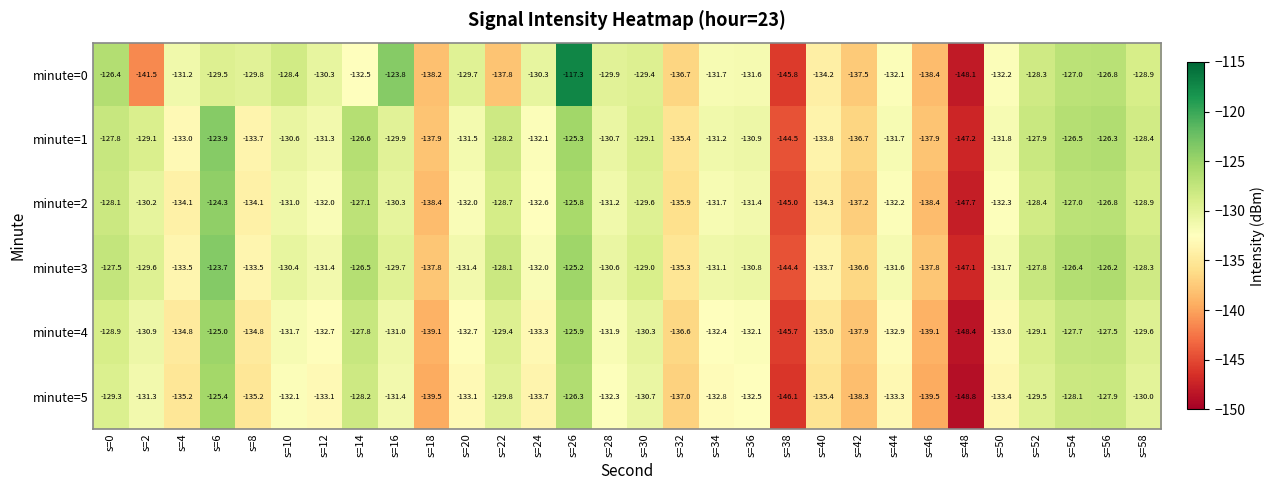

True or false: minute=0 has a value of -129.8 at s=8.

True